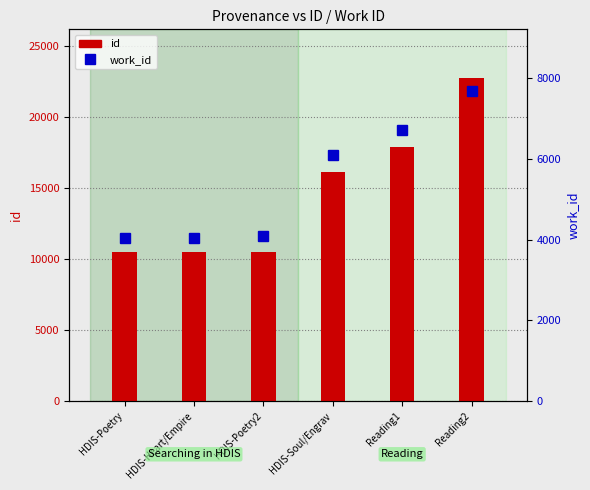

How many groups of bars are there?

6